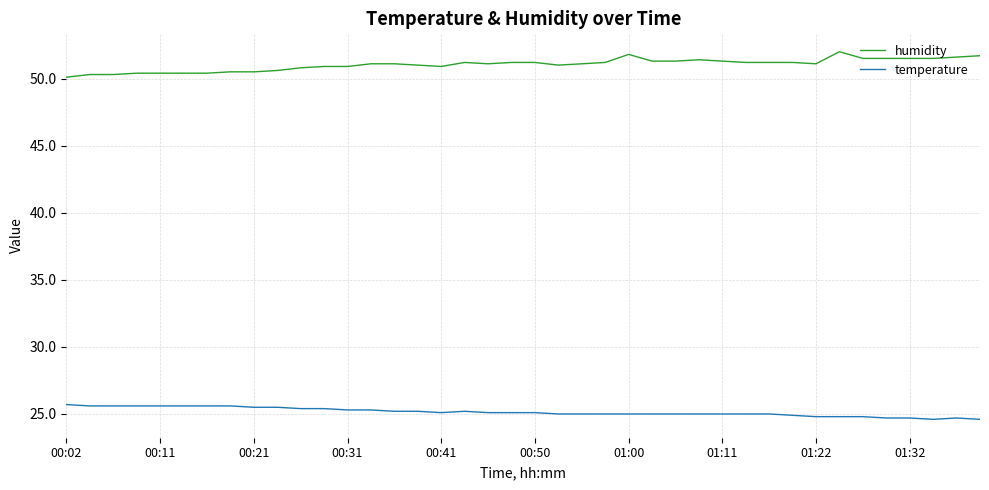

What is the difference between the second highest and minimum values in the humidity series?

1.7